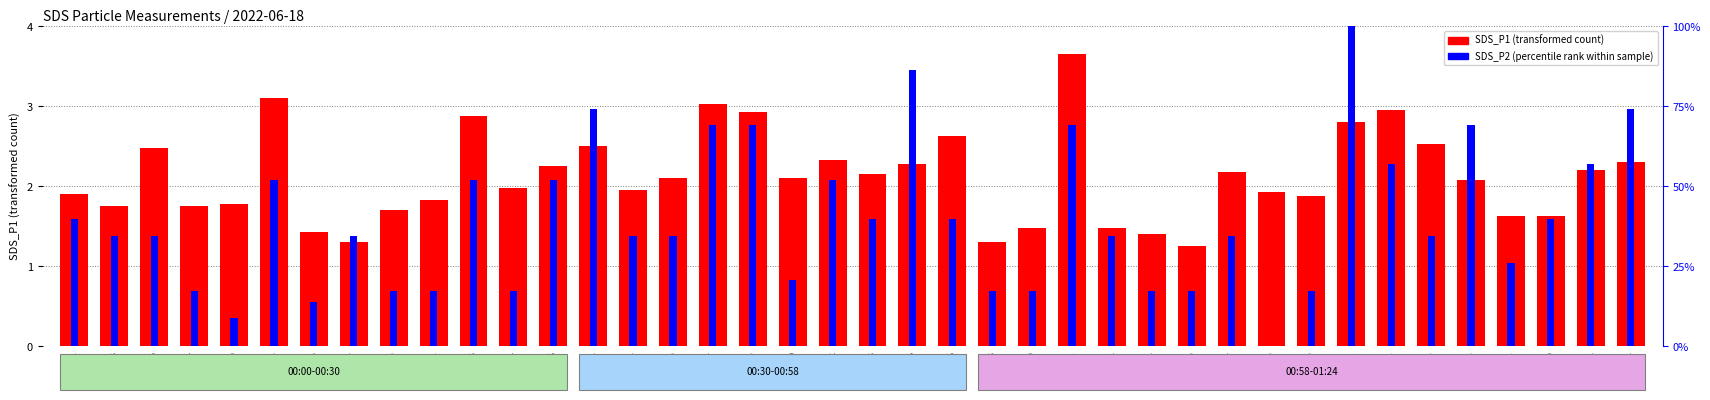

Which series has the largest total across all categories?

SDS_P1 (transformed count)